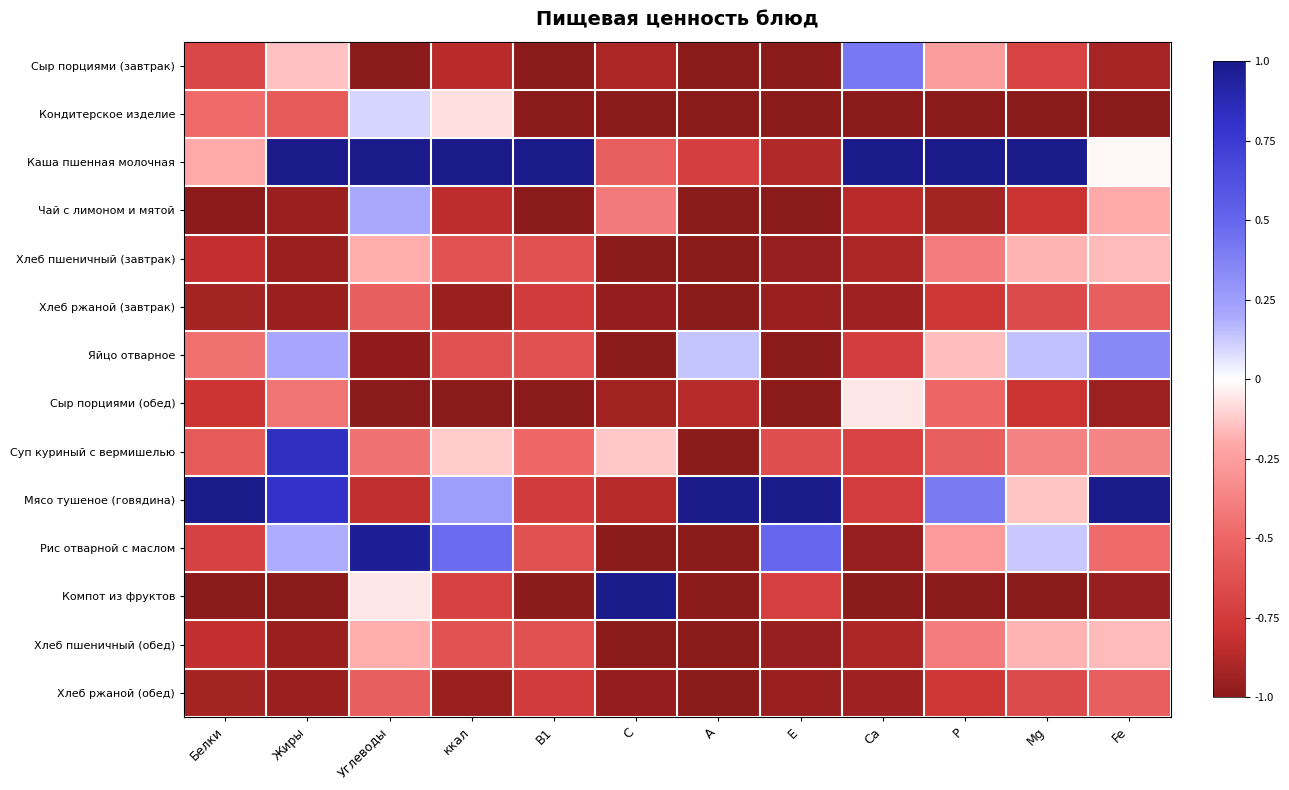

Reading right to left, what are all the values shown in this chart?

Сыр порциями (завтрак): Fe=-0.9	Mg=-0.7	P=-0.3	Ca=0.4	E=-1.0	A=-1.0	C=-0.9	B1=-1.0	ккал=-0.9	Углеводы=-1.0	Жиры=-0.1	Белки=-0.7
Кондитерское изделие: Fe=-1.0	Mg=-1.0	P=-1.0	Ca=-1.0	E=-1.0	A=-1.0	C=-1.0	B1=-1.0	ккал=-0.1	Углеводы=0.1	Жиры=-0.6	Белки=-0.5
Каша пшенная молочная: Fe=-0.0	Mg=1.0	P=1.0	Ca=1.0	E=-0.9	A=-0.7	C=-0.6	B1=1.0	ккал=1.0	Углеводы=1.0	Жиры=1.0	Белки=-0.2
Чай с лимоном и мятой: Fe=-0.2	Mg=-0.8	P=-0.9	Ca=-0.9	E=-1.0	A=-1.0	C=-0.4	B1=-1.0	ккал=-0.8	Углеводы=0.2	Жиры=-1.0	Белки=-1.0
Хлеб пшеничный (завтрак): Fe=-0.2	Mg=-0.2	P=-0.4	Ca=-0.9	E=-1.0	A=-1.0	C=-1.0	B1=-0.6	ккал=-0.6	Углеводы=-0.2	Жиры=-0.9	Белки=-0.8
Хлеб ржаной (завтрак): Fe=-0.5	Mg=-0.7	P=-0.8	Ca=-0.9	E=-0.9	A=-1.0	C=-1.0	B1=-0.8	ккал=-1.0	Углеводы=-0.5	Жиры=-0.9	Белки=-0.9
Яйцо отварное: Fe=0.4	Mg=0.1	P=-0.2	Ca=-0.7	E=-1.0	A=0.1	C=-1.0	B1=-0.6	ккал=-0.6	Углеводы=-1.0	Жиры=0.2	Белки=-0.5
Сыр порциями (обед): Fe=-0.9	Mg=-0.8	P=-0.5	Ca=-0.1	E=-1.0	A=-0.9	C=-0.9	B1=-1.0	ккал=-1.0	Углеводы=-1.0	Жиры=-0.4	Белки=-0.8
Суп куриный с вермишелью: Fe=-0.4	Mg=-0.4	P=-0.6	Ca=-0.7	E=-0.6	A=-1.0	C=-0.1	B1=-0.5	ккал=-0.1	Углеводы=-0.5	Жиры=0.8	Белки=-0.6
Мясо тушеное (говядина): Fe=1.0	Mg=-0.1	P=0.4	Ca=-0.7	E=1.0	A=1.0	C=-0.9	B1=-0.8	ккал=0.3	Углеводы=-0.8	Жиры=0.8	Белки=1.0
Рис отварной с маслом: Fe=-0.5	Mg=0.1	P=-0.3	Ca=-1.0	E=0.5	A=-1.0	C=-1.0	B1=-0.6	ккал=0.5	Углеводы=1.0	Жиры=0.2	Белки=-0.7
Компот из фруктов: Fe=-1.0	Mg=-1.0	P=-1.0	Ca=-1.0	E=-0.7	A=-1.0	C=1.0	B1=-1.0	ккал=-0.7	Углеводы=-0.1	Жиры=-1.0	Белки=-1.0
Хлеб пшеничный (обед): Fe=-0.2	Mg=-0.2	P=-0.4	Ca=-0.9	E=-1.0	A=-1.0	C=-1.0	B1=-0.6	ккал=-0.6	Углеводы=-0.2	Жиры=-0.9	Белки=-0.8
Хлеб ржаной (обед): Fe=-0.5	Mg=-0.7	P=-0.8	Ca=-0.9	E=-0.9	A=-1.0	C=-1.0	B1=-0.8	ккал=-1.0	Углеводы=-0.5	Жиры=-0.9	Белки=-0.9